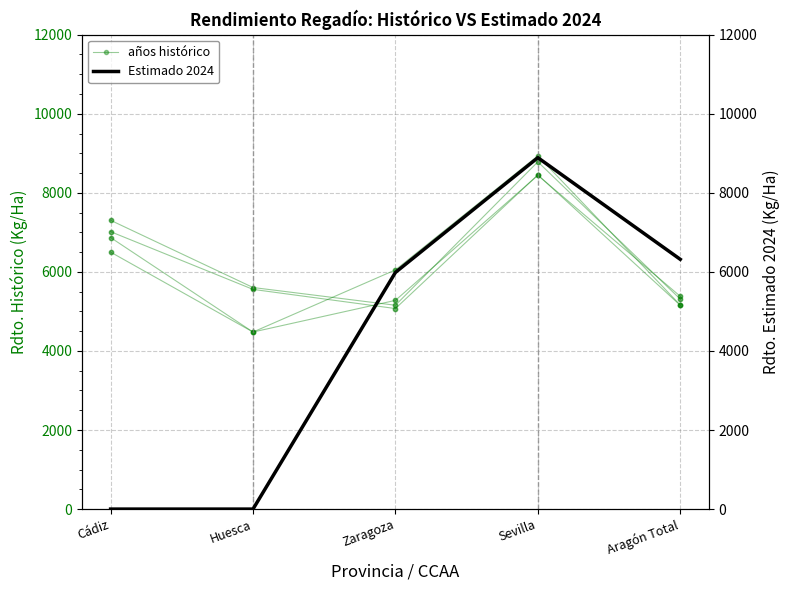

Which series has the largest Y range (max minus min)?

Rdto. Medio Estimado 2024 Kg/Ha